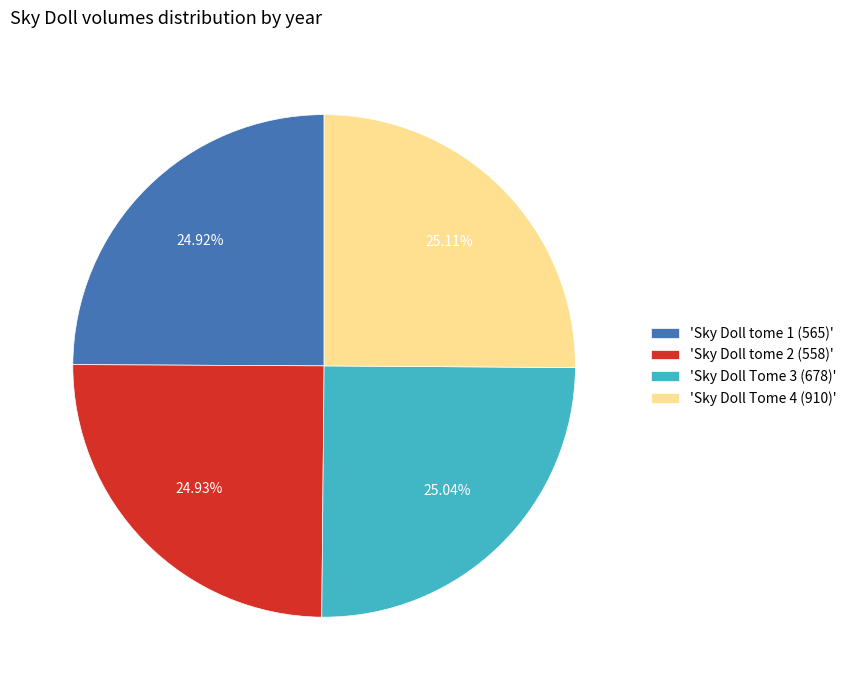

Approximately how many times larger is the value at 'Sky Doll tome 1 (565)' compared to 'Sky Doll tome 2 (558)'?

1.0